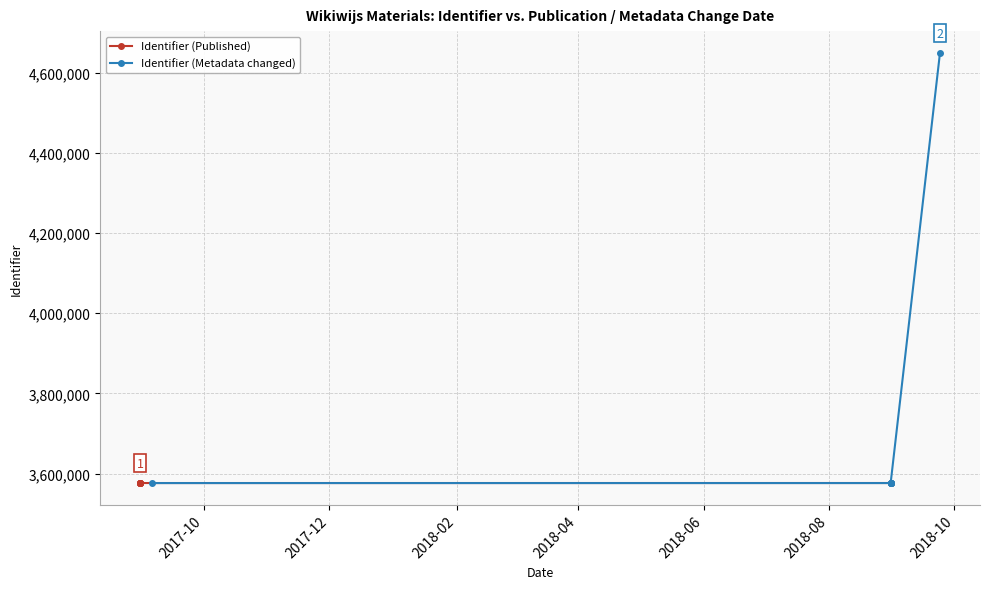

Which series has the widest spread of values?

Identifier (Metadata changed)